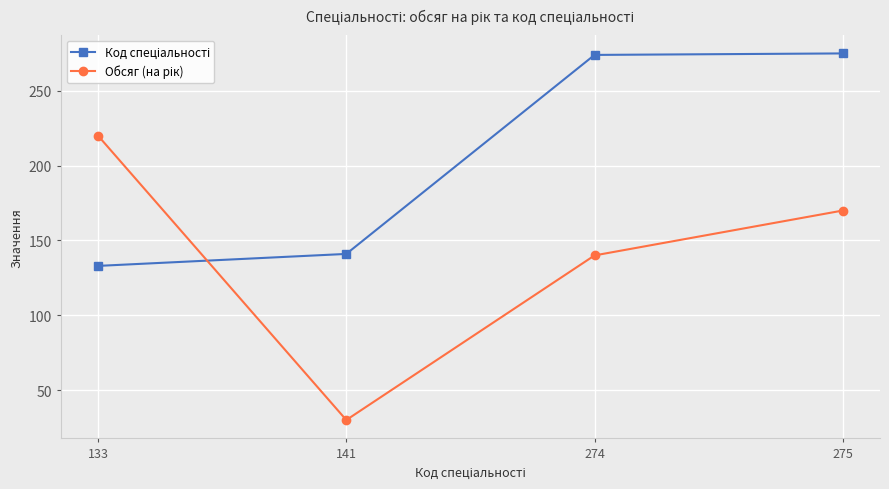

Which label corresponds to the smallest value in the chart?

141